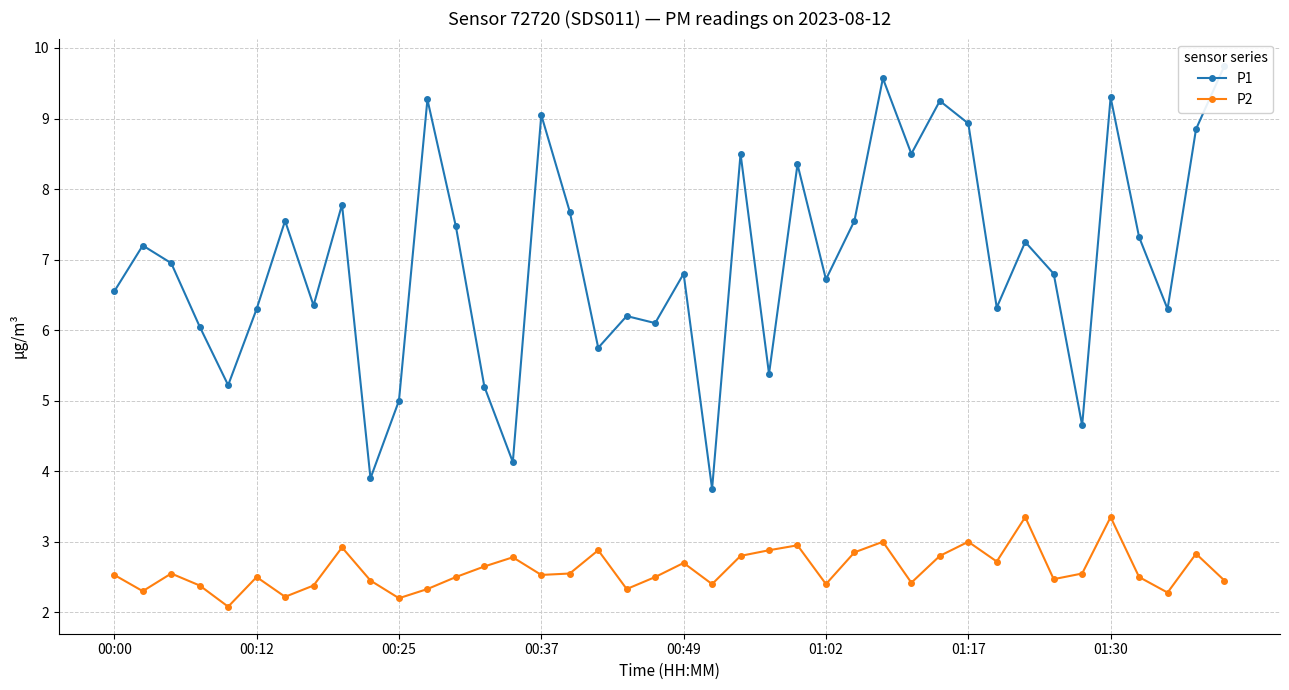

Is this an area chart (filled region under the line)?

No